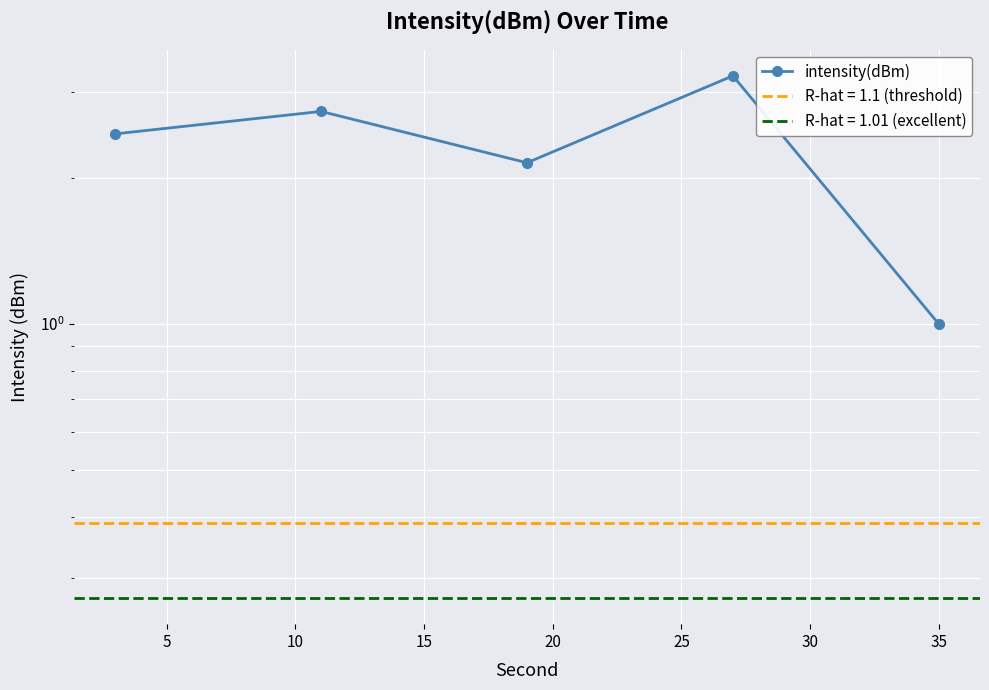

Is it true that the value at 10 is 3.8?

False